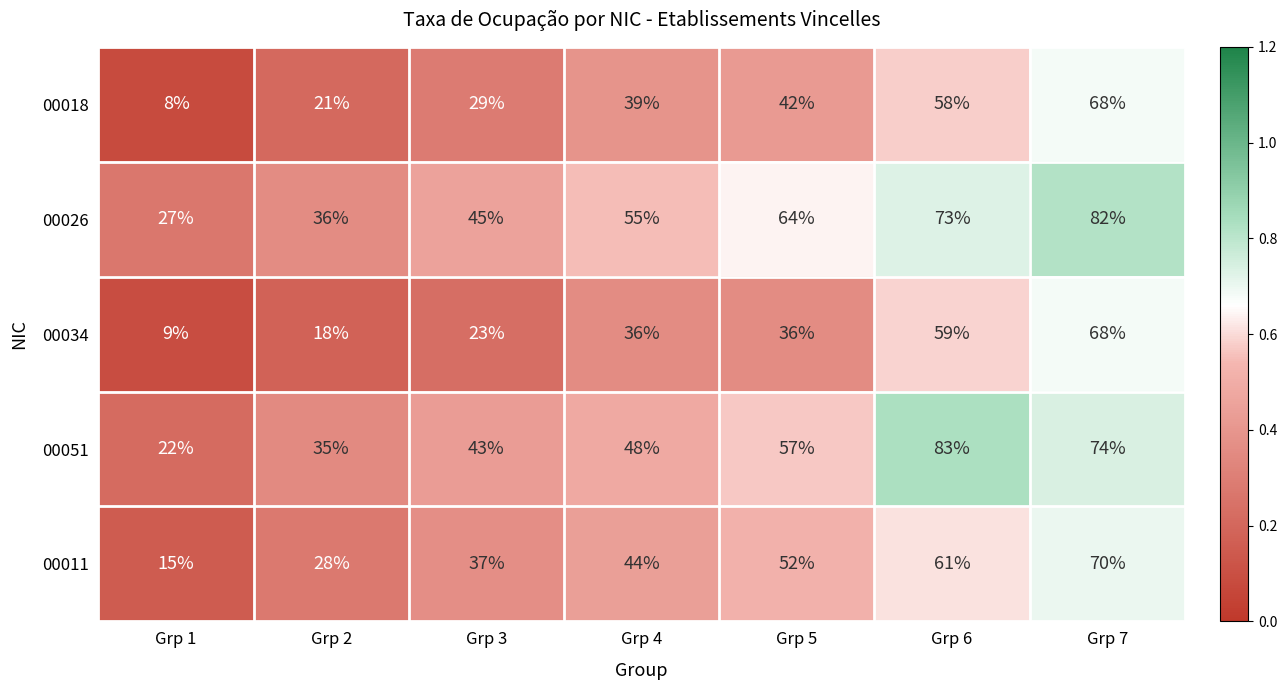

The 00051 series shows 19 at Grp 2. True or false?

False